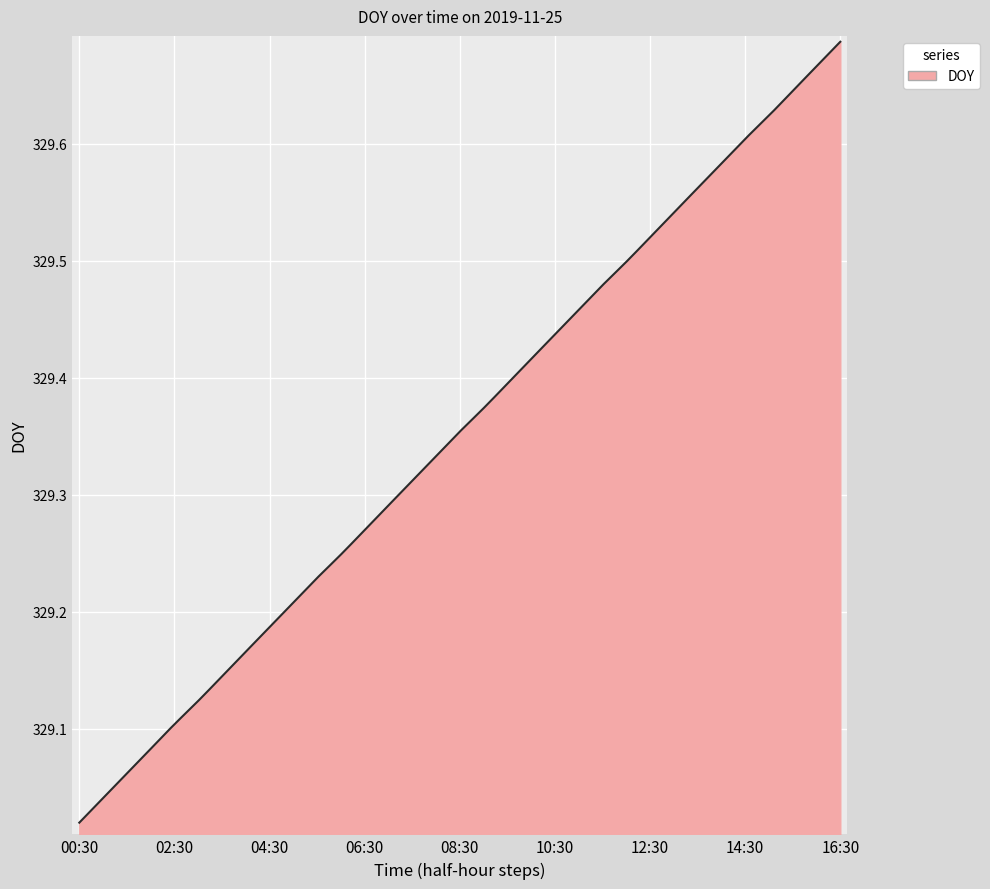

What is the smallest value displayed?

329.0